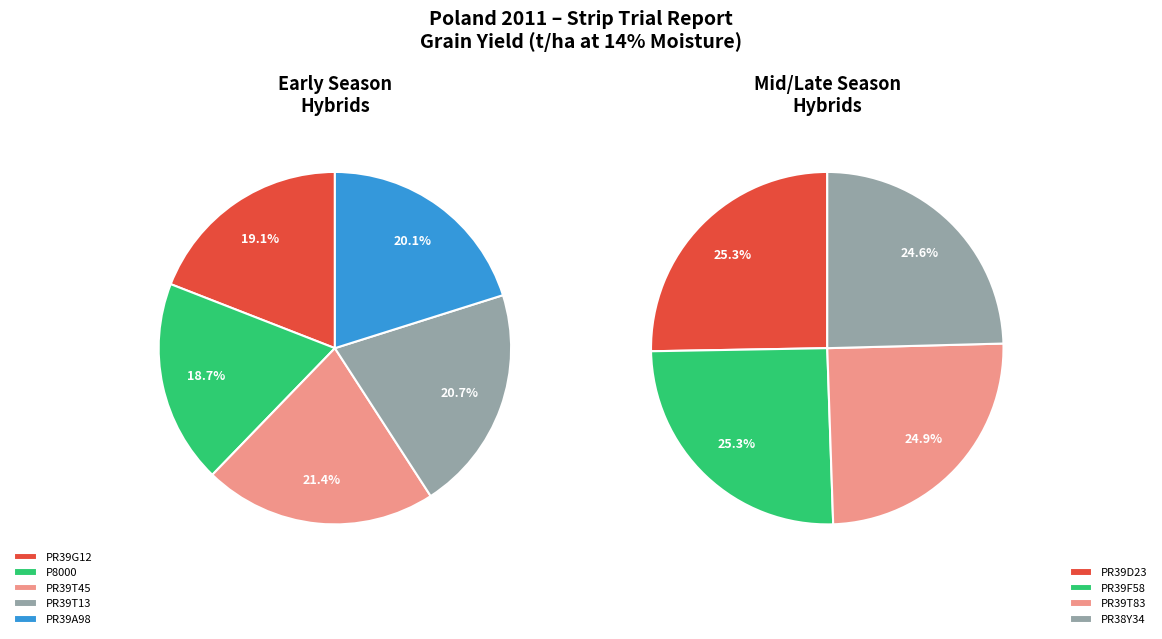

To the nearest percent, what is the difference between the largest and smallest slice percentages?

1%